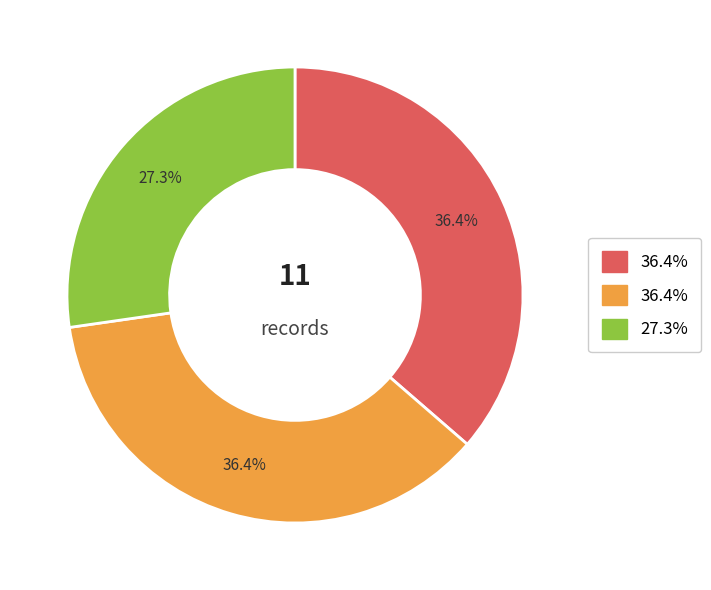

Does any single category account for the majority?

No